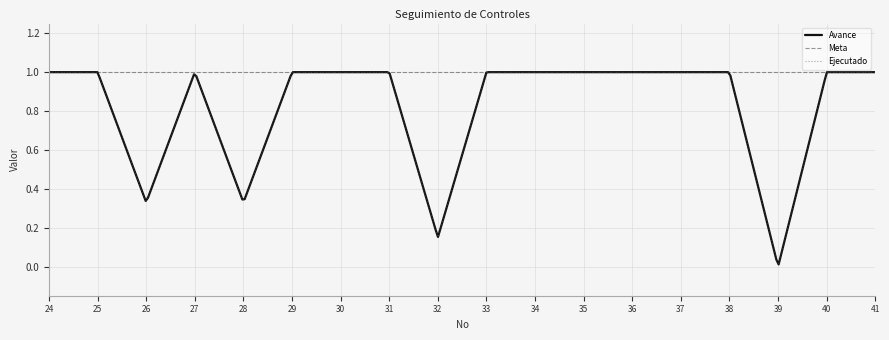

Does the chart display data point markers on the line(s)?

No